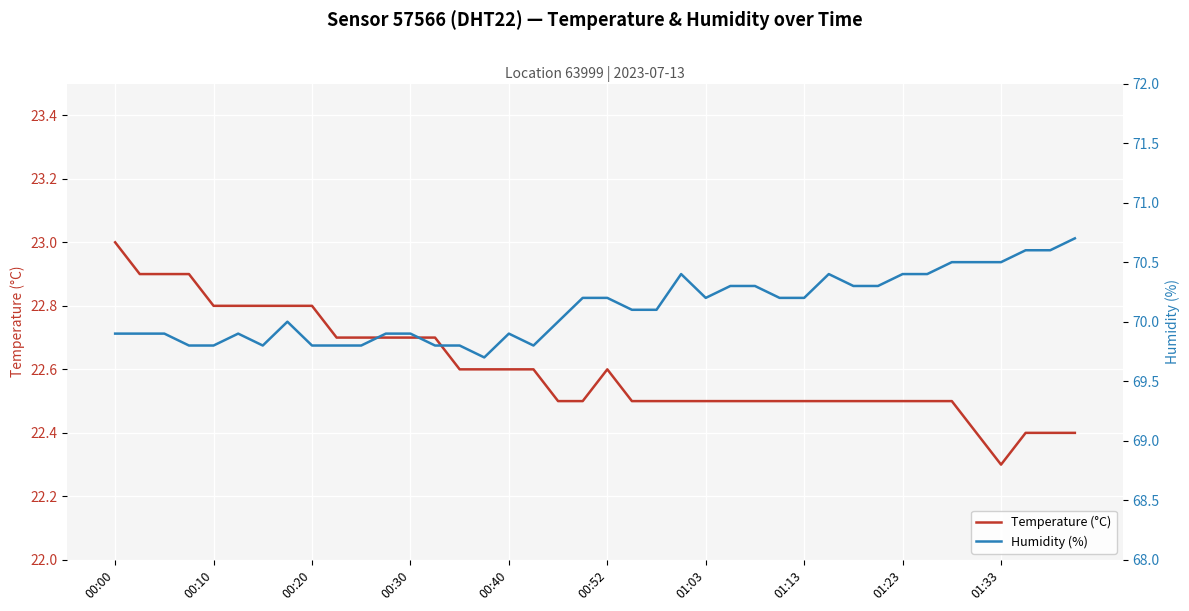

What is the sum of all Temperature (°C) values?

904.1